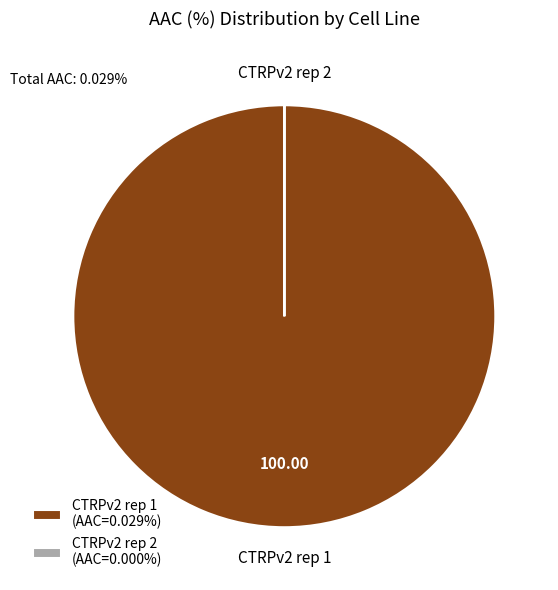

Is there any slice that represents more than half of the pie?

Yes